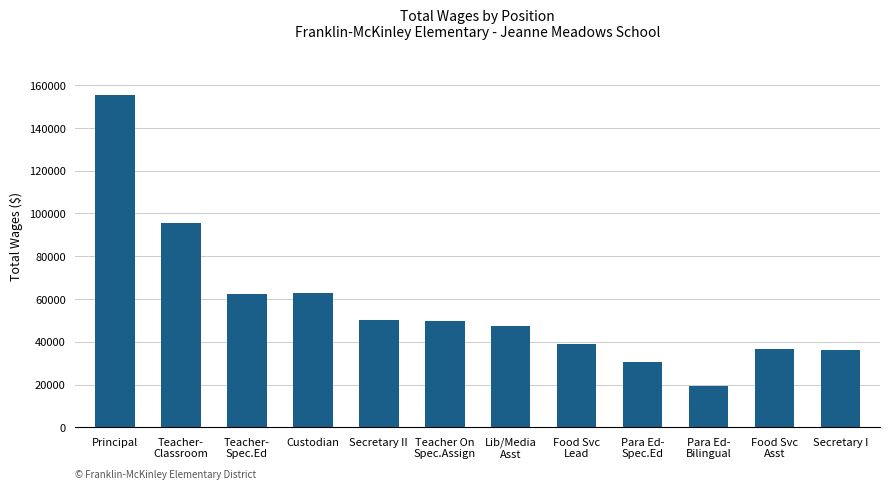

Does the chart contain stacked bars?

No